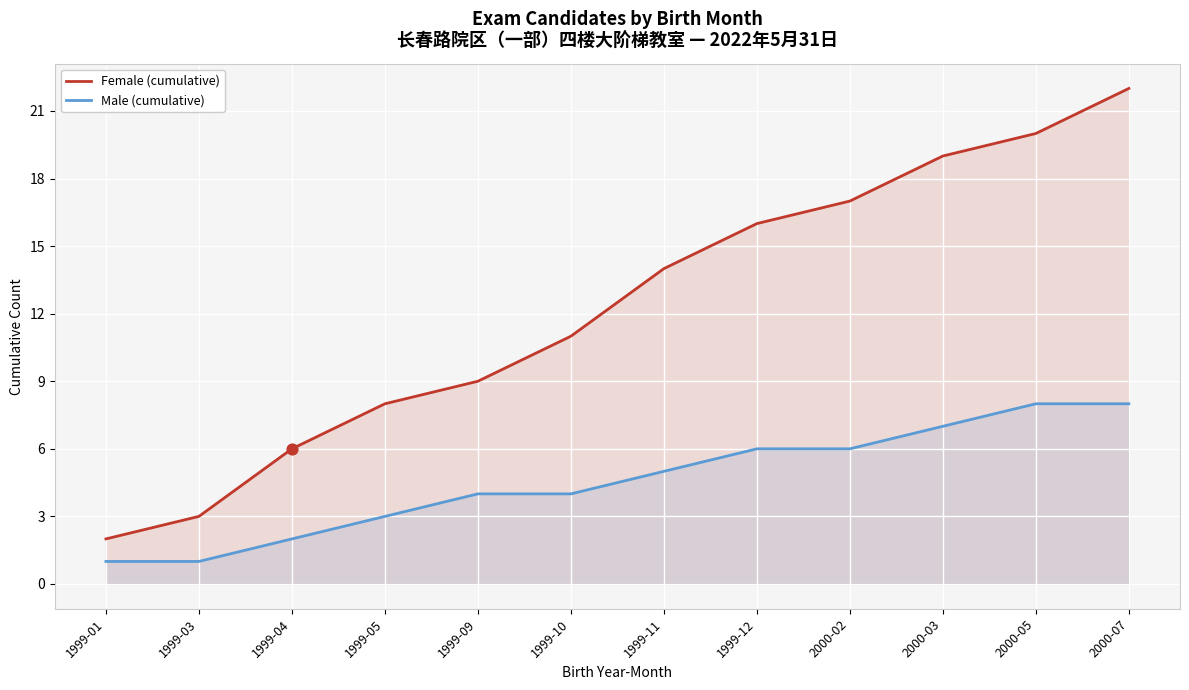

What is the total value across all series at 1999-12?

22